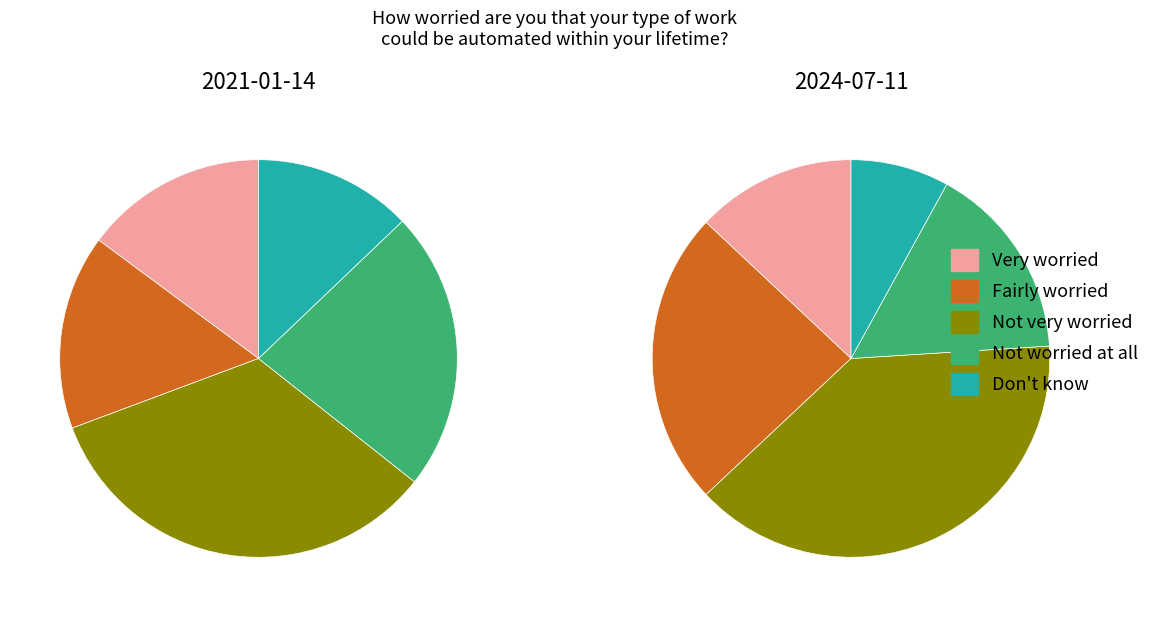

Rank the series by their average value, from lowest to highest.

values_2024_07, values_2021_01